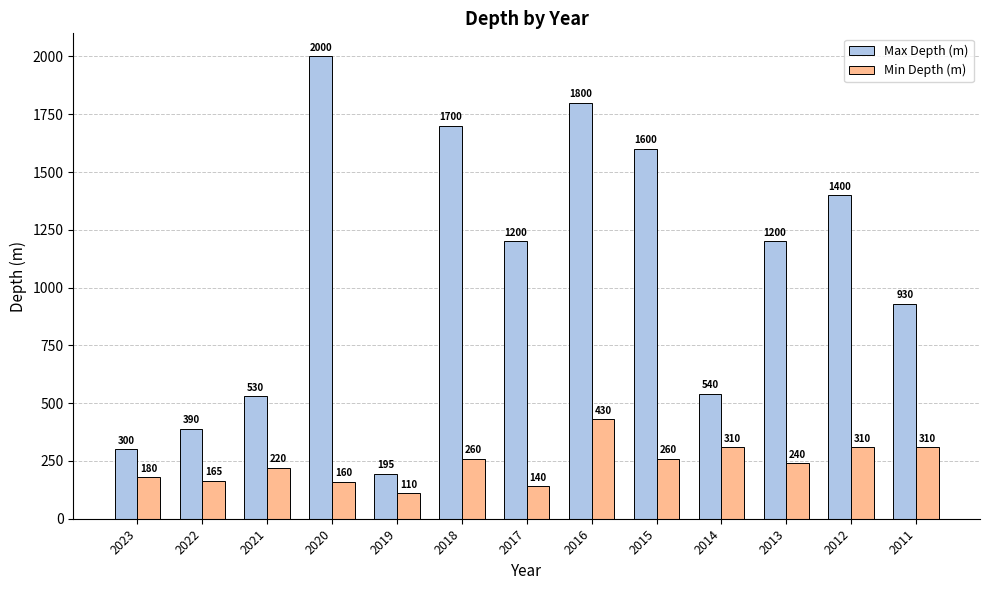

Is the value of Max Depth (m) at 2013 greater than the value of Min Depth (m) at 2013?

Yes